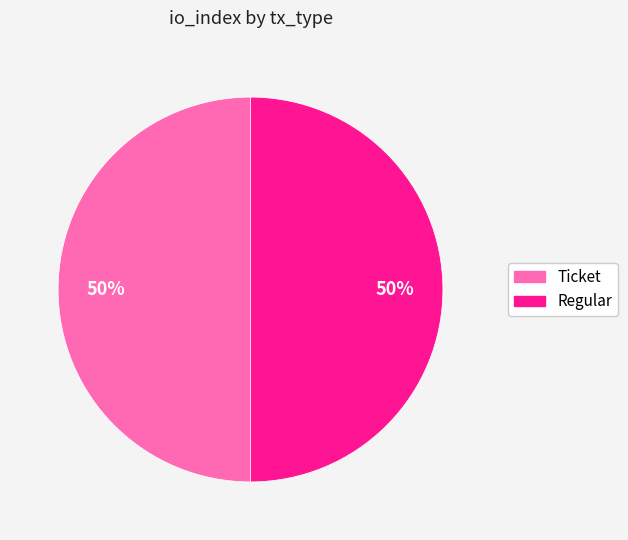

To the nearest percent, what is the difference between the Regular and Ticket slice percentages?

0%